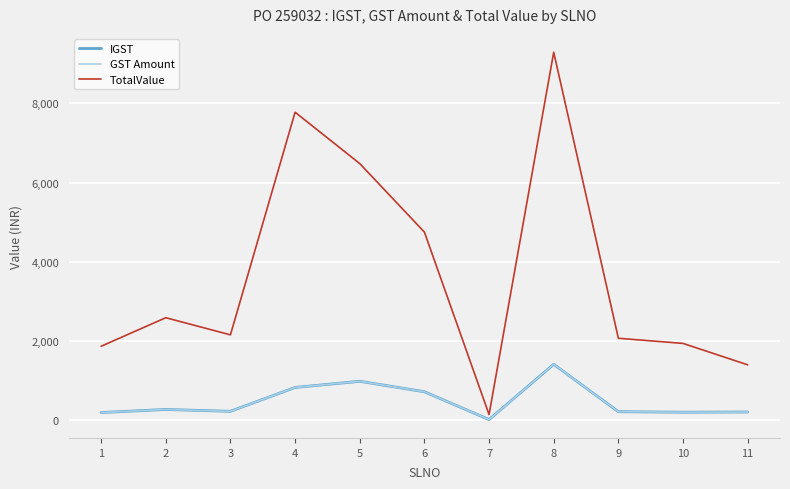

Which category has the highest value across all series?

8